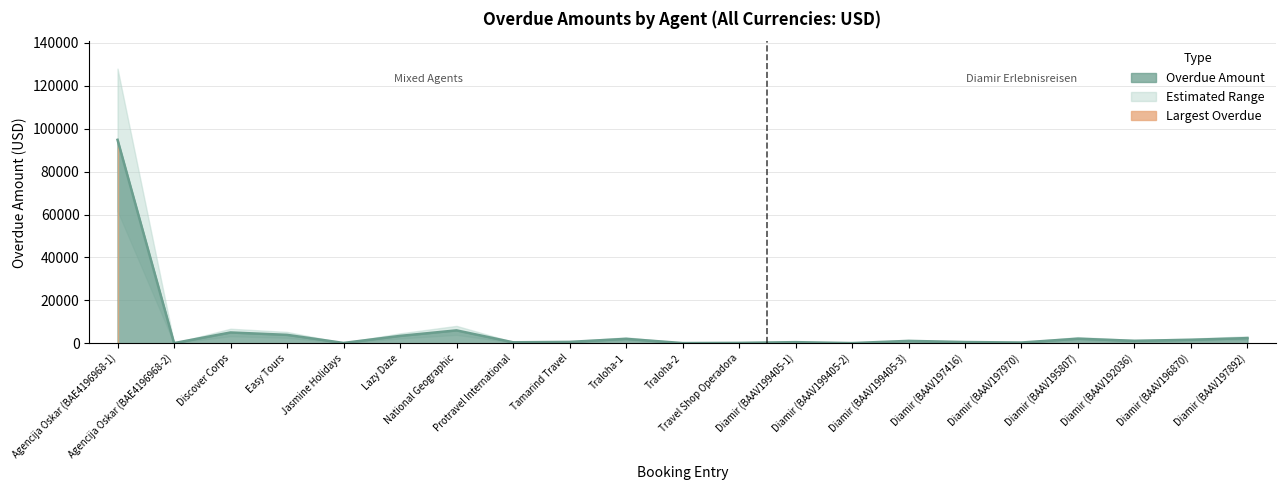

Reading left to right, what are all the values shown in this chart?

Agencija Oskar (BAE4196968-1)=94818.0	Agencija Oskar (BAE4196968-2)=41.0	Discover Corps=5000.0	Easy Tours=3892.0	Jasmine Holidays=118.0	Lazy Daze=3400.0	National Geographic=5980.0	Protravel International=424.0	Tamarind Travel=605.0	Traloha-1=2028.0	Traloha-2=61.0	Travel Shop Operadora=150.0	Diamir (BAAV199405-1)=490.0	Diamir (BAAV199405-2)=58.0	Diamir (BAAV199405-3)=1079.0	Diamir (BAAV197416)=540.0	Diamir (BAAV197970)=316.0	Diamir (BAAV195807)=2104.0	Diamir (BAAV192036)=1106.0	Diamir (BAAV196870)=1592.0	Diamir (BAAV197892)=2376.0